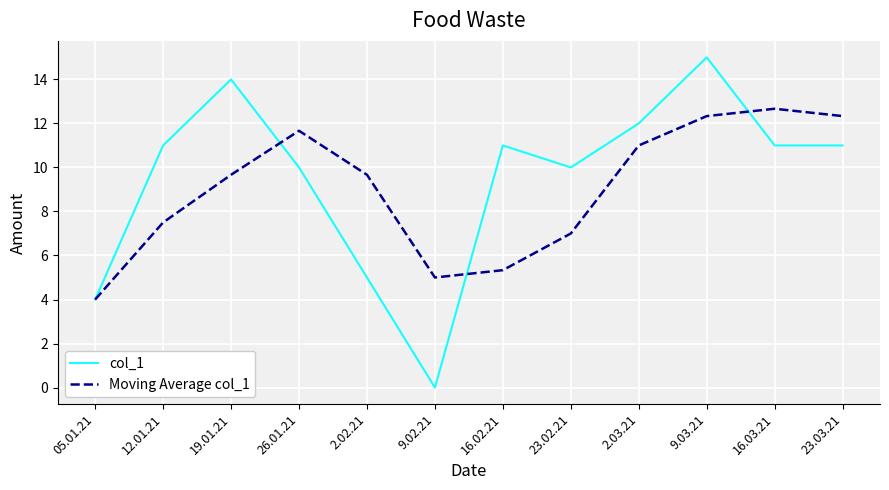

At which label does Moving Average col_1 first exceed 9?

19.01.21